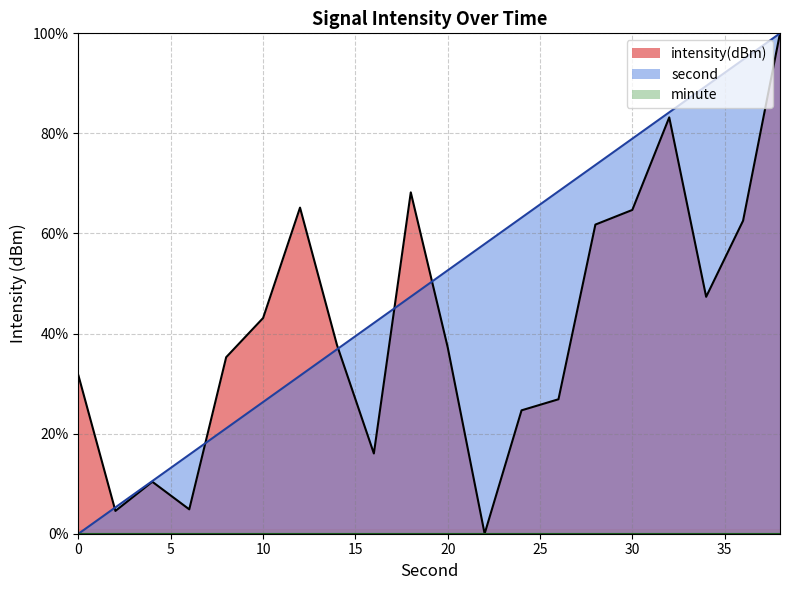

Does the chart have visible grid lines?

Yes